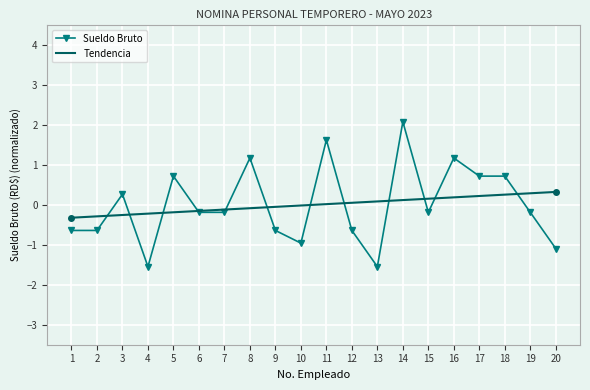

What value does the Sueldo Bruto series have at 4?

-1.5